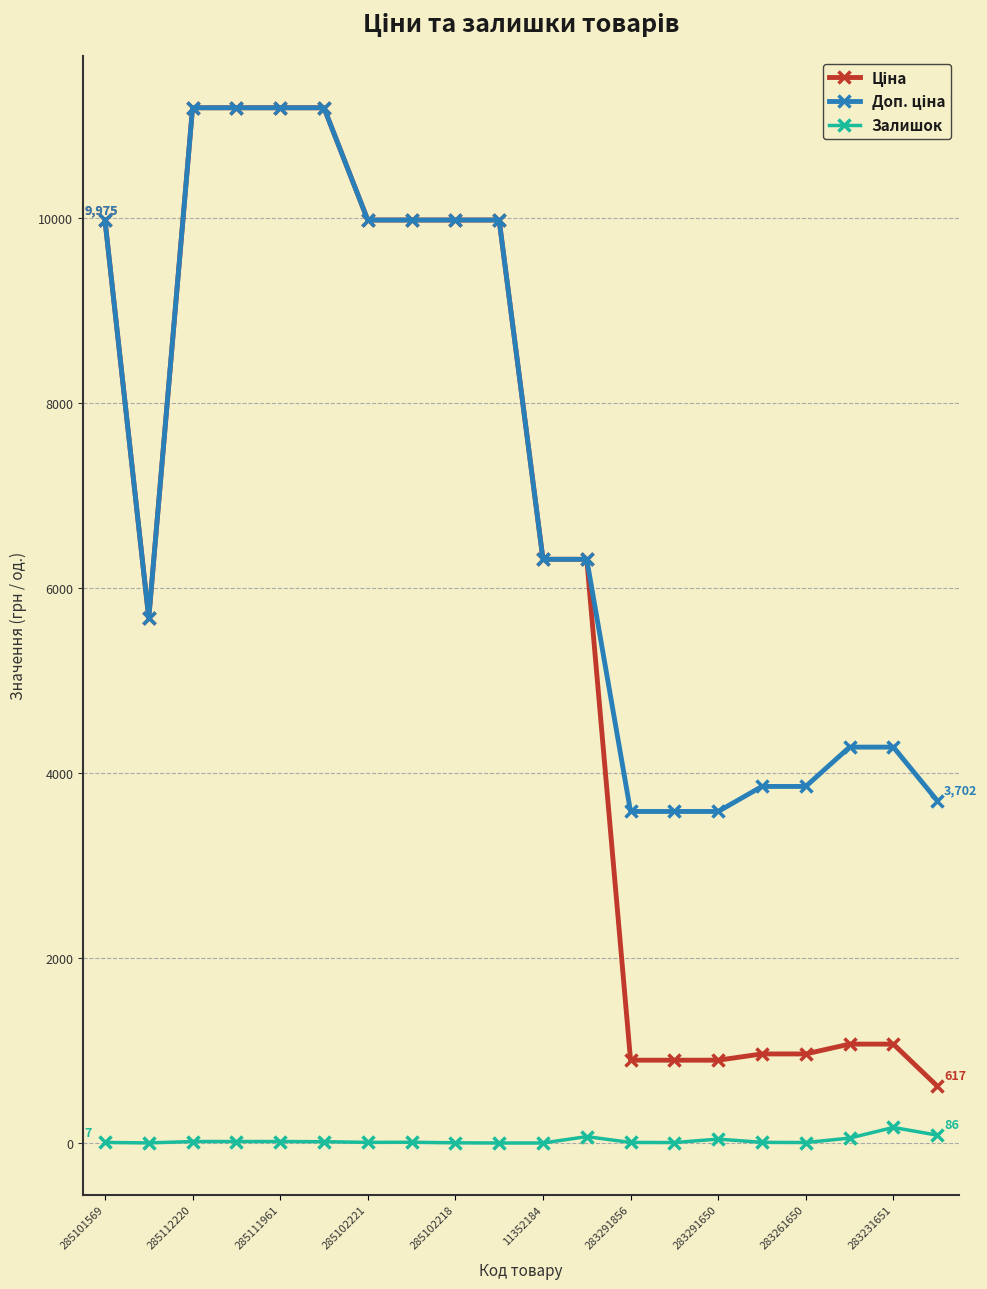

What is the maximum value shown in the chart?

11188.2